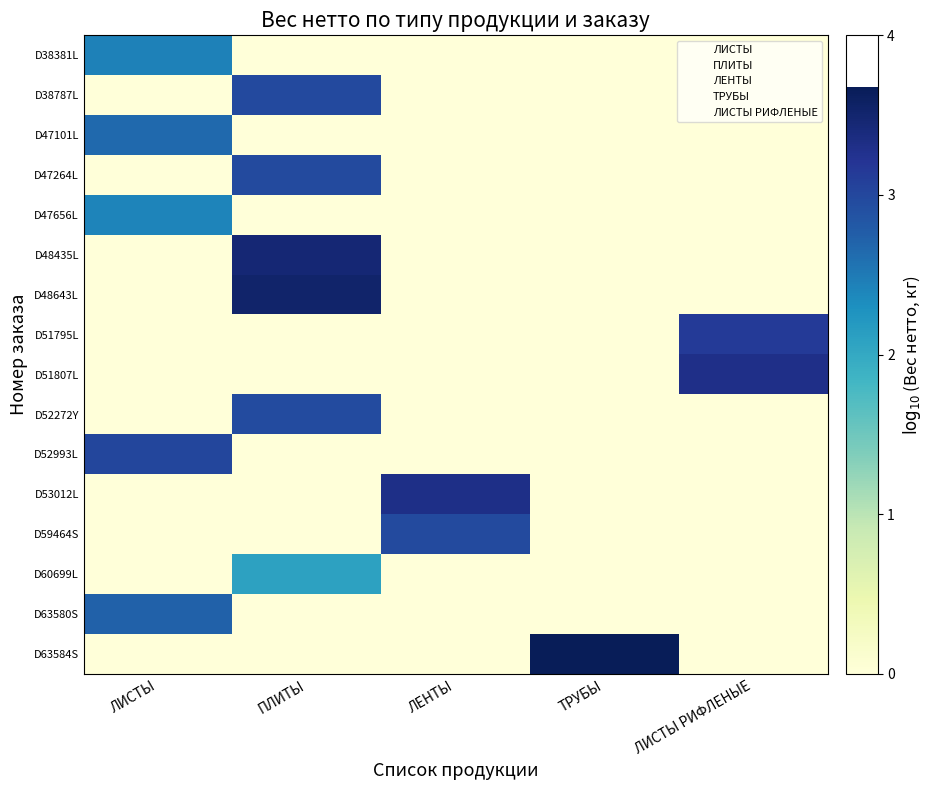

Reading left to right, extract all data points from this chart.

D38381L: ЛИСТЫ=2.4	ПЛИТЫ=0.0	ЛЕНТЫ=0.0	ТРУБЫ=0.0	ЛИСТЫ РИФЛЕНЫЕ=0.0
D38787L: ЛИСТЫ=0.0	ПЛИТЫ=3.0	ЛЕНТЫ=0.0	ТРУБЫ=0.0	ЛИСТЫ РИФЛЕНЫЕ=0.0
D47101L: ЛИСТЫ=2.7	ПЛИТЫ=0.0	ЛЕНТЫ=0.0	ТРУБЫ=0.0	ЛИСТЫ РИФЛЕНЫЕ=0.0
D47264L: ЛИСТЫ=0.0	ПЛИТЫ=3.0	ЛЕНТЫ=0.0	ТРУБЫ=0.0	ЛИСТЫ РИФЛЕНЫЕ=0.0
D47656L: ЛИСТЫ=2.4	ПЛИТЫ=0.0	ЛЕНТЫ=0.0	ТРУБЫ=0.0	ЛИСТЫ РИФЛЕНЫЕ=0.0
D48435L: ЛИСТЫ=0.0	ПЛИТЫ=3.5	ЛЕНТЫ=0.0	ТРУБЫ=0.0	ЛИСТЫ РИФЛЕНЫЕ=0.0
D48643L: ЛИСТЫ=0.0	ПЛИТЫ=3.5	ЛЕНТЫ=0.0	ТРУБЫ=0.0	ЛИСТЫ РИФЛЕНЫЕ=0.0
D51795L: ЛИСТЫ=0.0	ПЛИТЫ=0.0	ЛЕНТЫ=0.0	ТРУБЫ=0.0	ЛИСТЫ РИФЛЕНЫЕ=3.1
D51807L: ЛИСТЫ=0.0	ПЛИТЫ=0.0	ЛЕНТЫ=0.0	ТРУБЫ=0.0	ЛИСТЫ РИФЛЕНЫЕ=3.3
D52272Y: ЛИСТЫ=0.0	ПЛИТЫ=2.9	ЛЕНТЫ=0.0	ТРУБЫ=0.0	ЛИСТЫ РИФЛЕНЫЕ=0.0
D52993L: ЛИСТЫ=3.0	ПЛИТЫ=0.0	ЛЕНТЫ=0.0	ТРУБЫ=0.0	ЛИСТЫ РИФЛЕНЫЕ=0.0
D53012L: ЛИСТЫ=0.0	ПЛИТЫ=0.0	ЛЕНТЫ=3.3	ТРУБЫ=0.0	ЛИСТЫ РИФЛЕНЫЕ=0.0
D59464S: ЛИСТЫ=0.0	ПЛИТЫ=0.0	ЛЕНТЫ=3.0	ТРУБЫ=0.0	ЛИСТЫ РИФЛЕНЫЕ=0.0
D60699L: ЛИСТЫ=0.0	ПЛИТЫ=2.1	ЛЕНТЫ=0.0	ТРУБЫ=0.0	ЛИСТЫ РИФЛЕНЫЕ=0.0
D63580S: ЛИСТЫ=2.7	ПЛИТЫ=0.0	ЛЕНТЫ=0.0	ТРУБЫ=0.0	ЛИСТЫ РИФЛЕНЫЕ=0.0
D63584S: ЛИСТЫ=0.0	ПЛИТЫ=0.0	ЛЕНТЫ=0.0	ТРУБЫ=3.7	ЛИСТЫ РИФЛЕНЫЕ=0.0